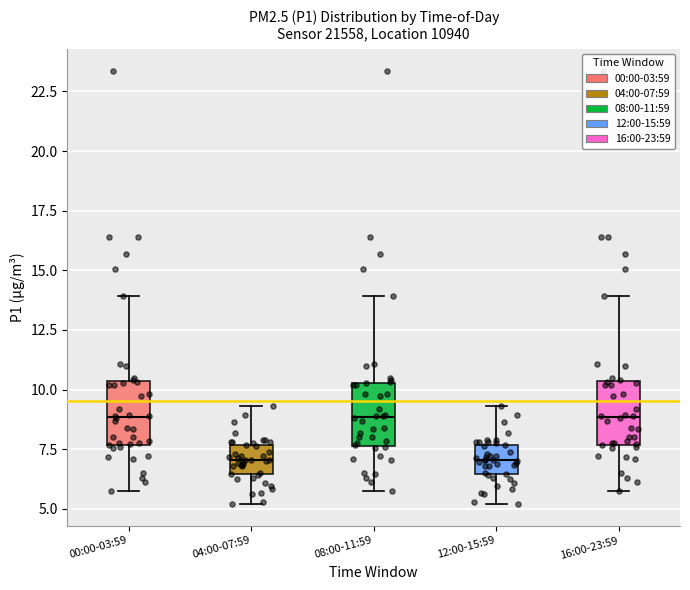

Reading left to right, read every box against the y-axis: the position of its median line, the range the box covers, and the ends of its whiskers. The values are not printed on the chart, so give them approximately, as read against the axis.

00:00-03:59: median 9.0, box 7.5 to 10.5, whiskers 5.5 to 14.0
04:00-07:59: median 7.0, box 6.5 to 7.5, whiskers 5.0 to 9.5
08:00-11:59: median 9.0, box 7.5 to 10.5, whiskers 5.5 to 14.0
12:00-15:59: median 7.0, box 6.5 to 7.5, whiskers 5.0 to 9.5
16:00-23:59: median 9.0, box 7.5 to 10.5, whiskers 5.5 to 14.0